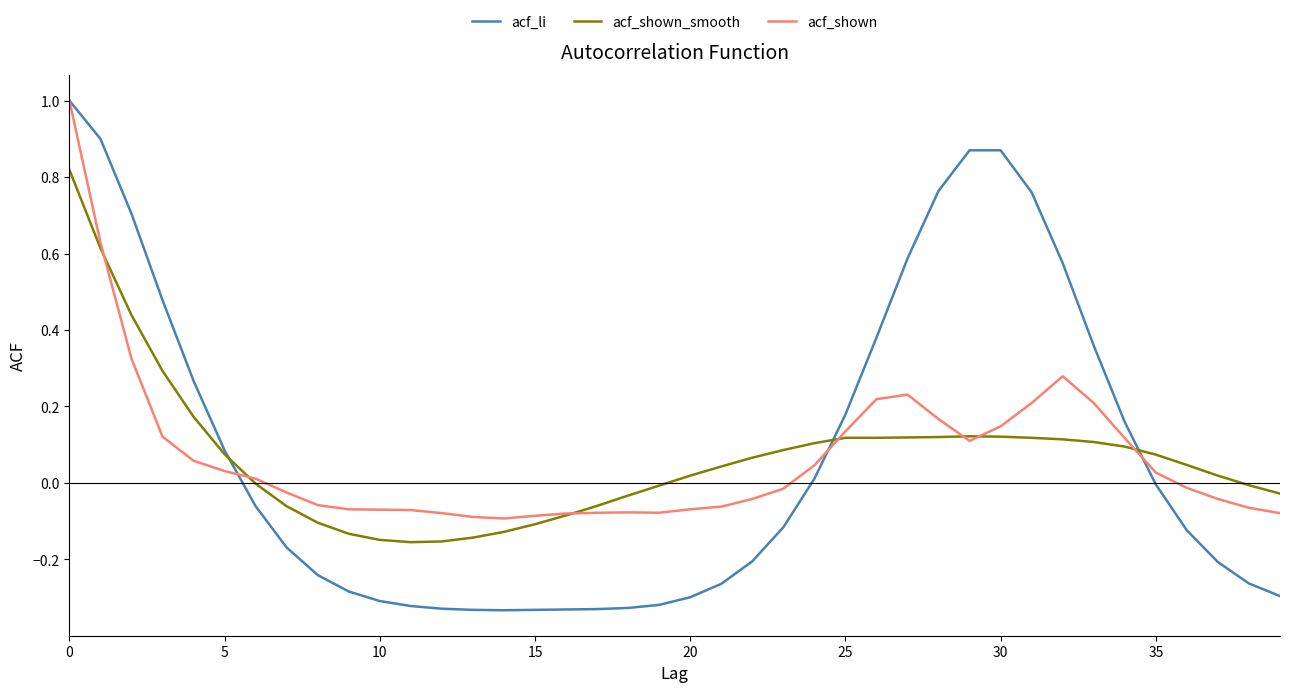

Which series has the largest range (max minus min)?

acf_li